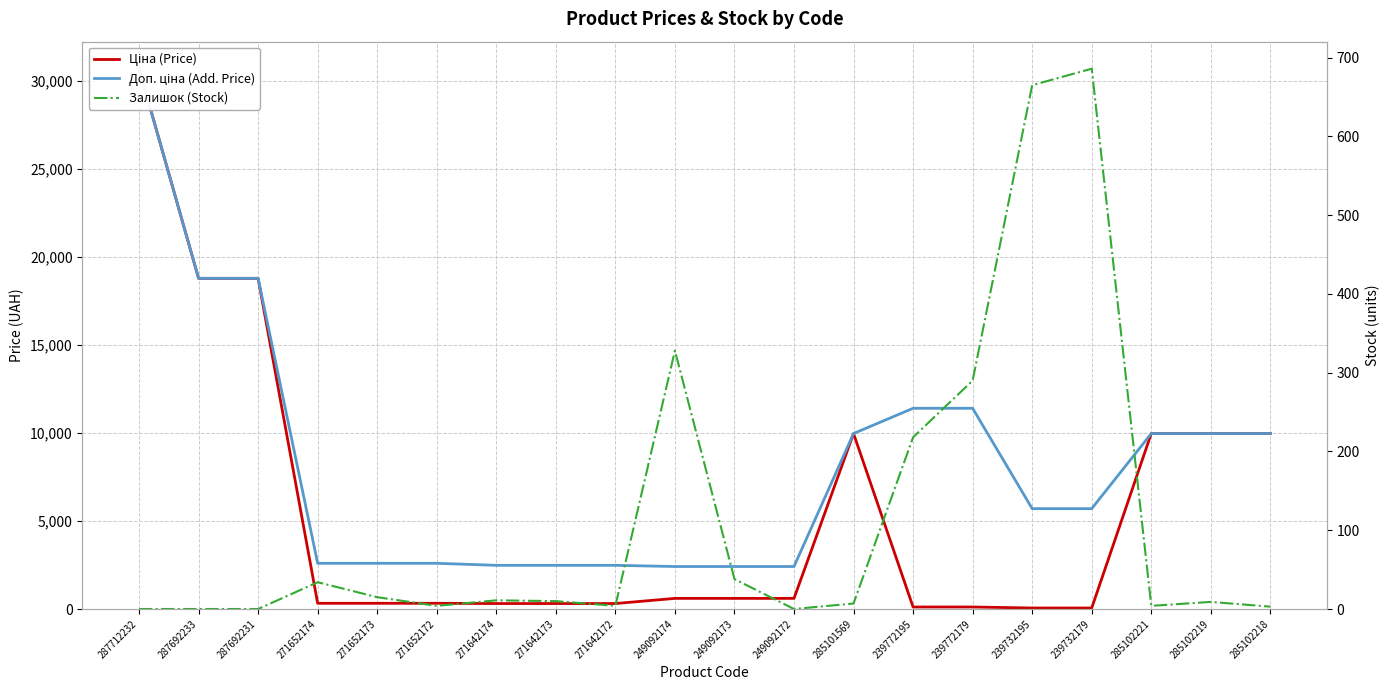

At how many categories does at least one series exceed 14198?

3